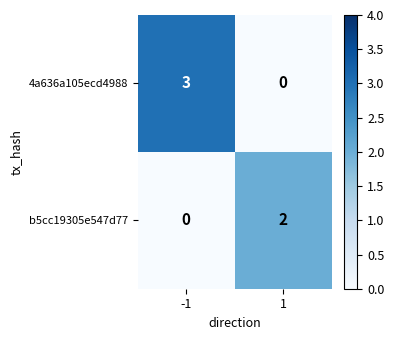

Which series has the largest range (max minus min)?

4a636a105ecd4988